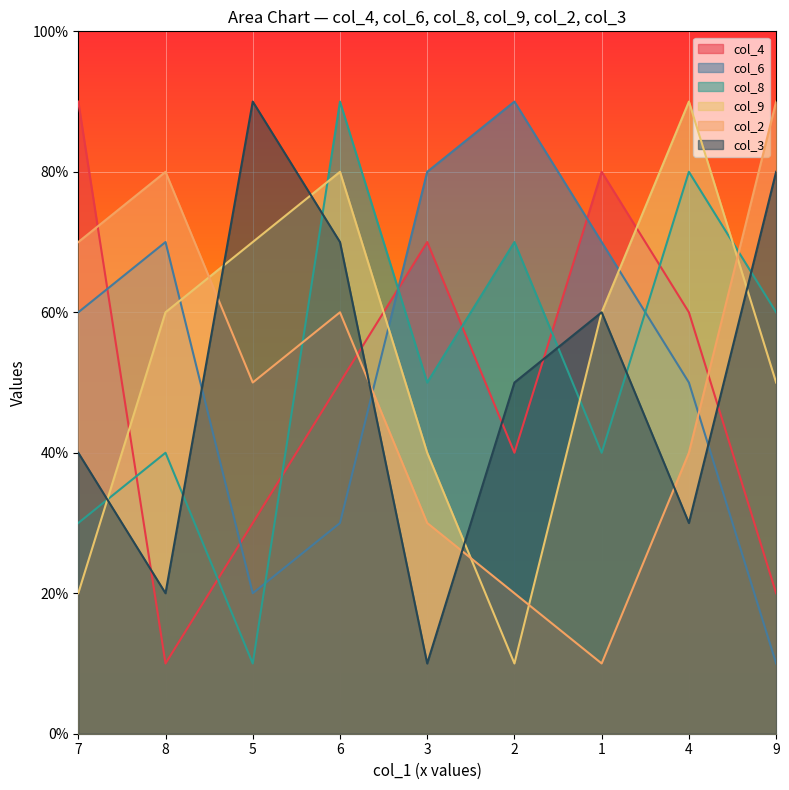

What is the lowest value of the col_8 series?

1